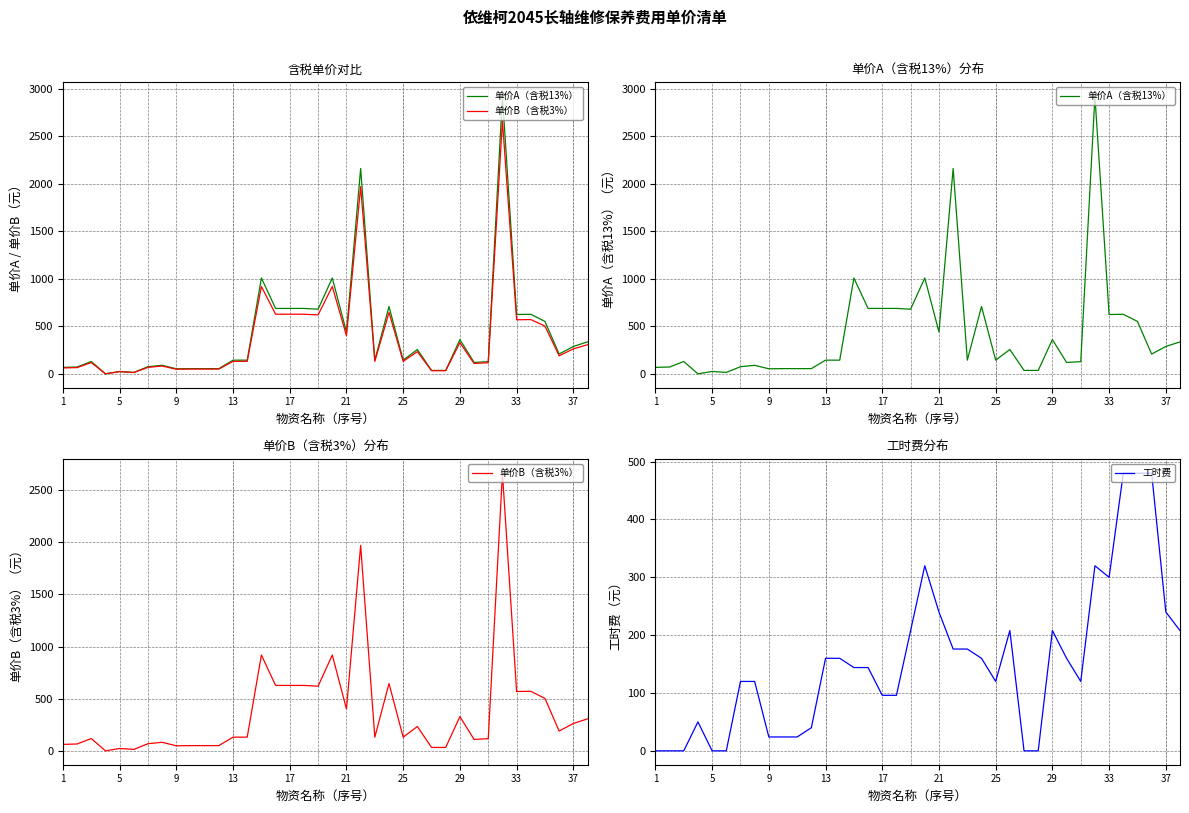

What is the maximum value for 工时费?

480